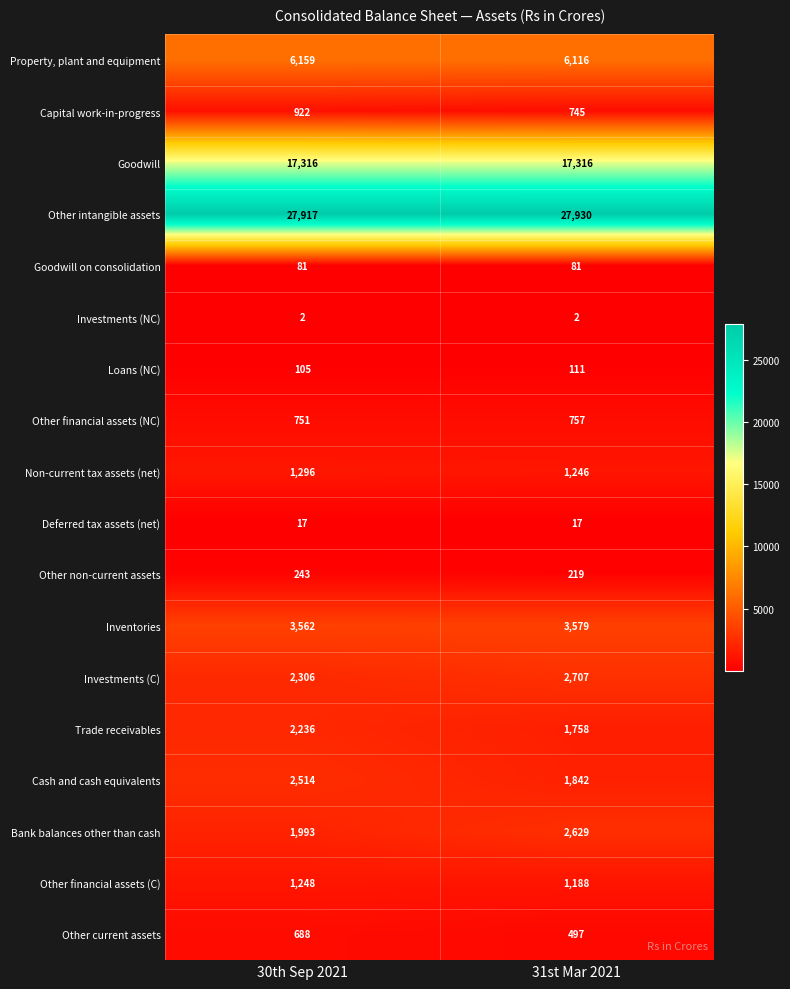

Which series has the widest spread of values?

Cash and cash equivalents